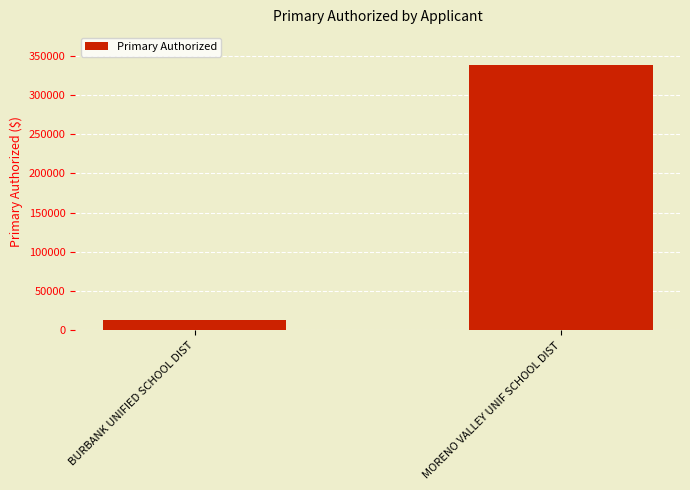

What position from the right is MORENO VALLEY UNIF SCHOOL DIST?

1